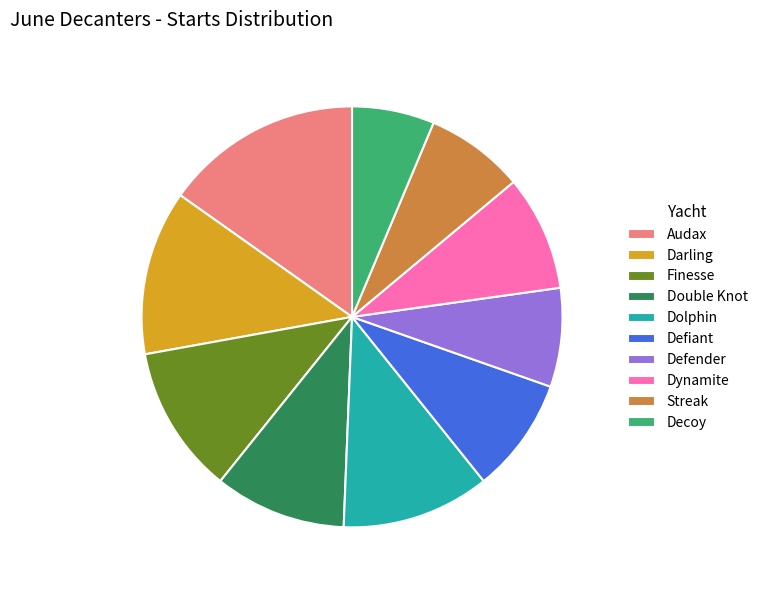

Which slice is the smallest?

Decoy